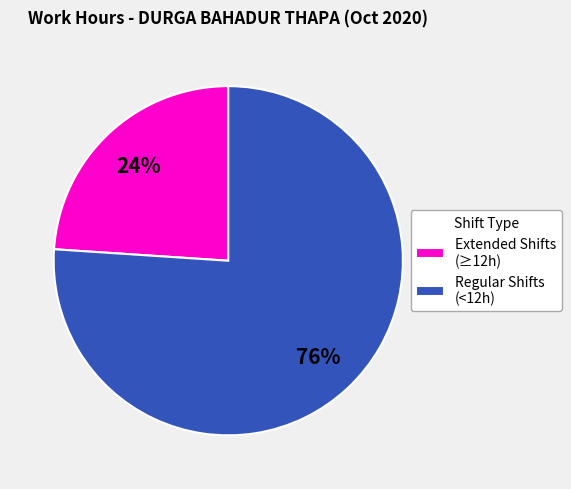

To the nearest percent, what is the difference between the largest and smallest slice percentages?

52%